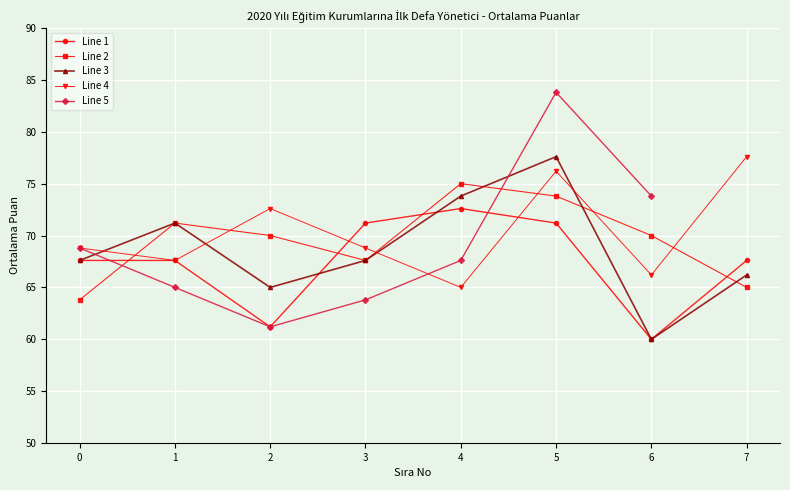

The chart shows a value of 28.8 at 17. True or false?

False